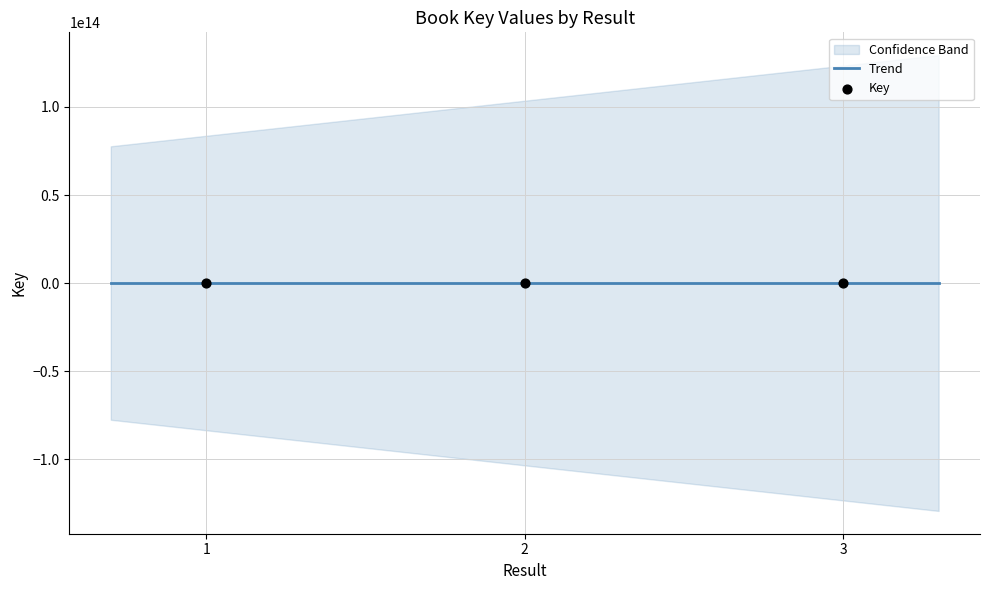

Which has a higher value, 2 or 3?

2